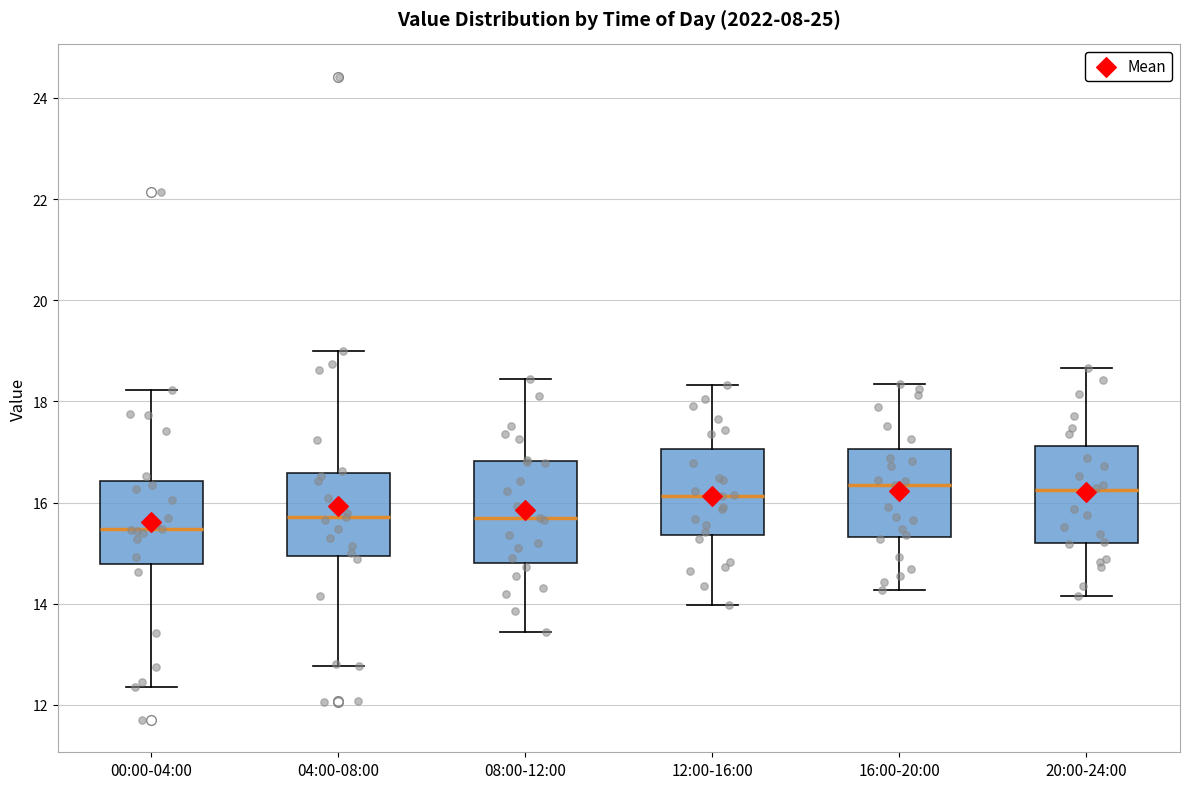

Reading left to right, transcribe this box plot: for each box, give where its median line is, the range the box spans, and where its two whiskers end, as read against the y-axis. The values are not printed on the chart, so give them approximately, as read against the axis.

00:00-04:00: median 15.4, box 14.8 to 16.4, whiskers 12.4 to 18.2
04:00-08:00: median 15.8, box 15.0 to 16.6, whiskers 12.8 to 19.0
08:00-12:00: median 15.8, box 14.8 to 16.8, whiskers 13.4 to 18.4
12:00-16:00: median 16.2, box 15.4 to 17.0, whiskers 14.0 to 18.4
16:00-20:00: median 16.4, box 15.4 to 17.0, whiskers 14.2 to 18.4
20:00-24:00: median 16.2, box 15.2 to 17.2, whiskers 14.2 to 18.6